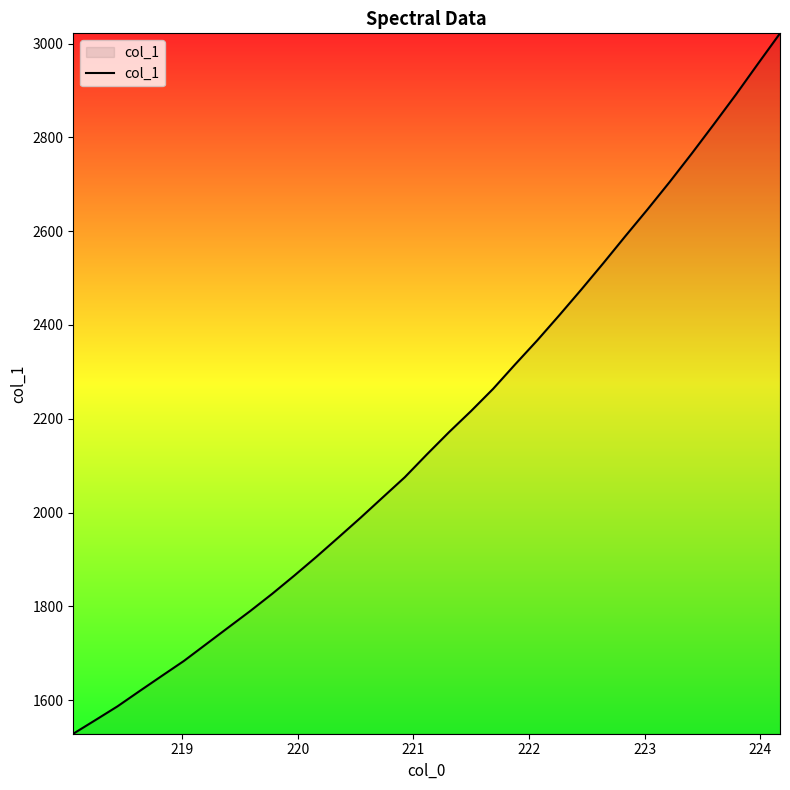

What is the average value?

2176.5